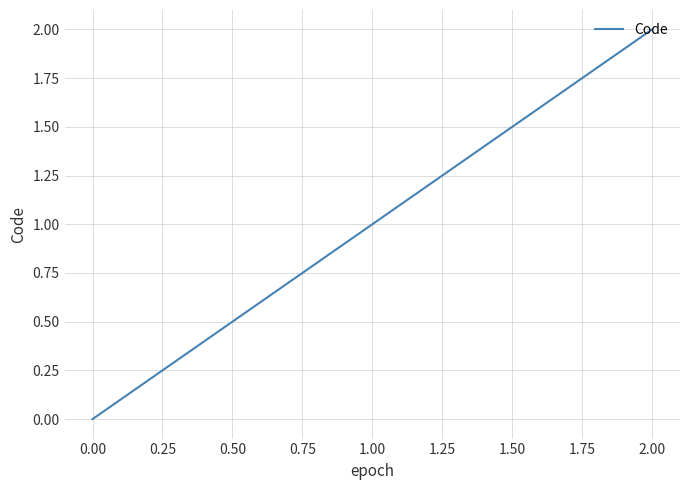

List the labels in order of value, largest first.

2.00, 1.00, 0.00